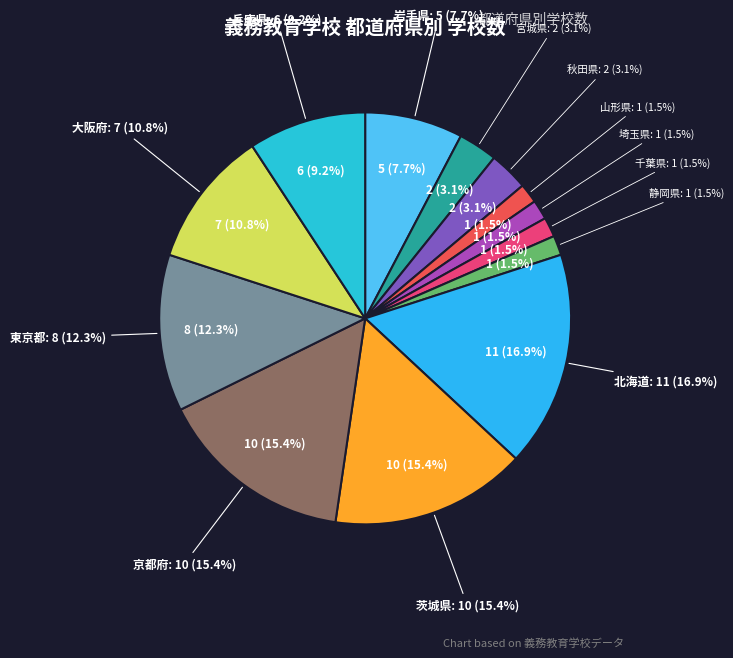

To the nearest percent, what is the average slice percentage?

8%